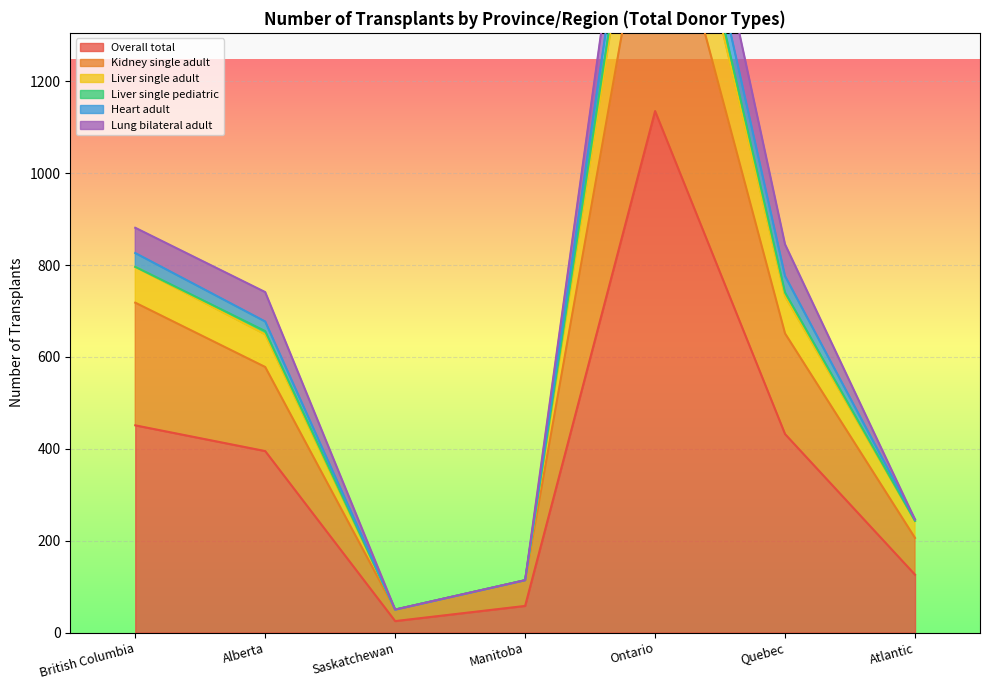

What is the approximate value of Liver single adult at Manitoba, to the nearest 50?

100